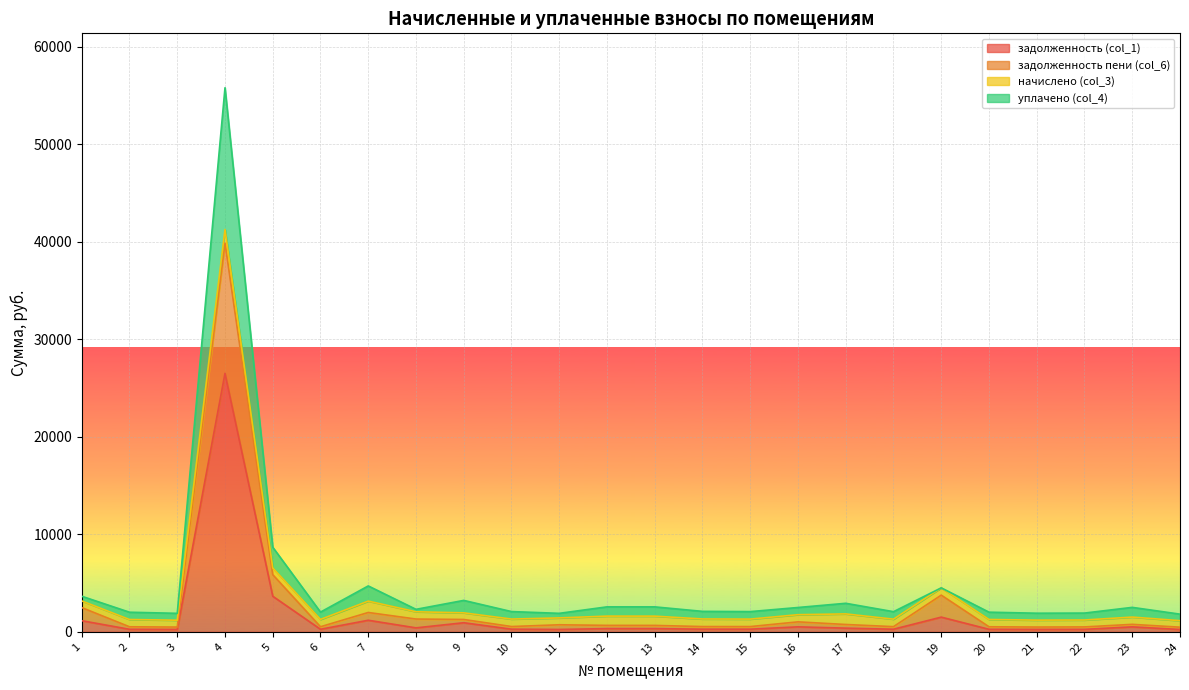

What is the sum of all задолженность пени (col_6) values?

66744.3